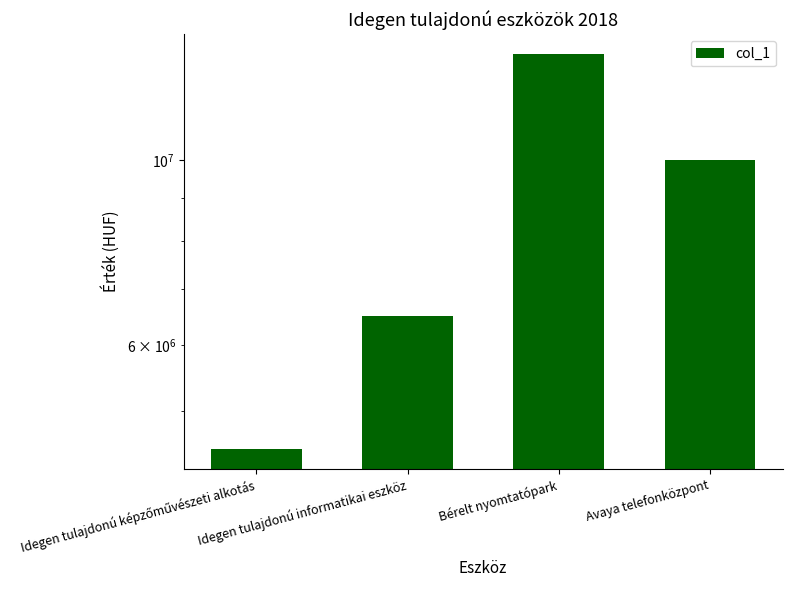

The chart shows a value of 13410000 at Bérelt nyomtatópark. True or false?

True